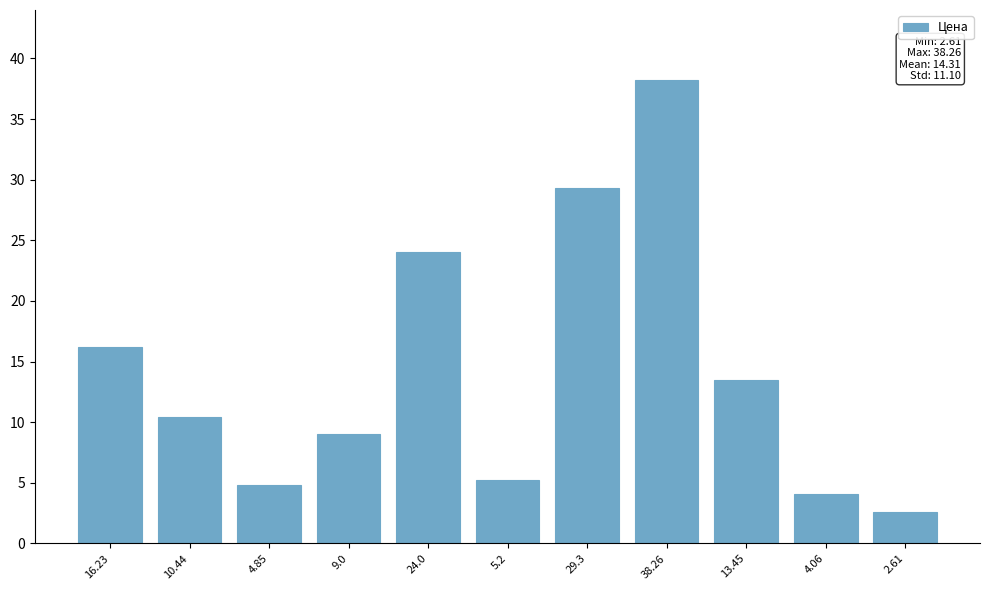

What is the average value?

14.3